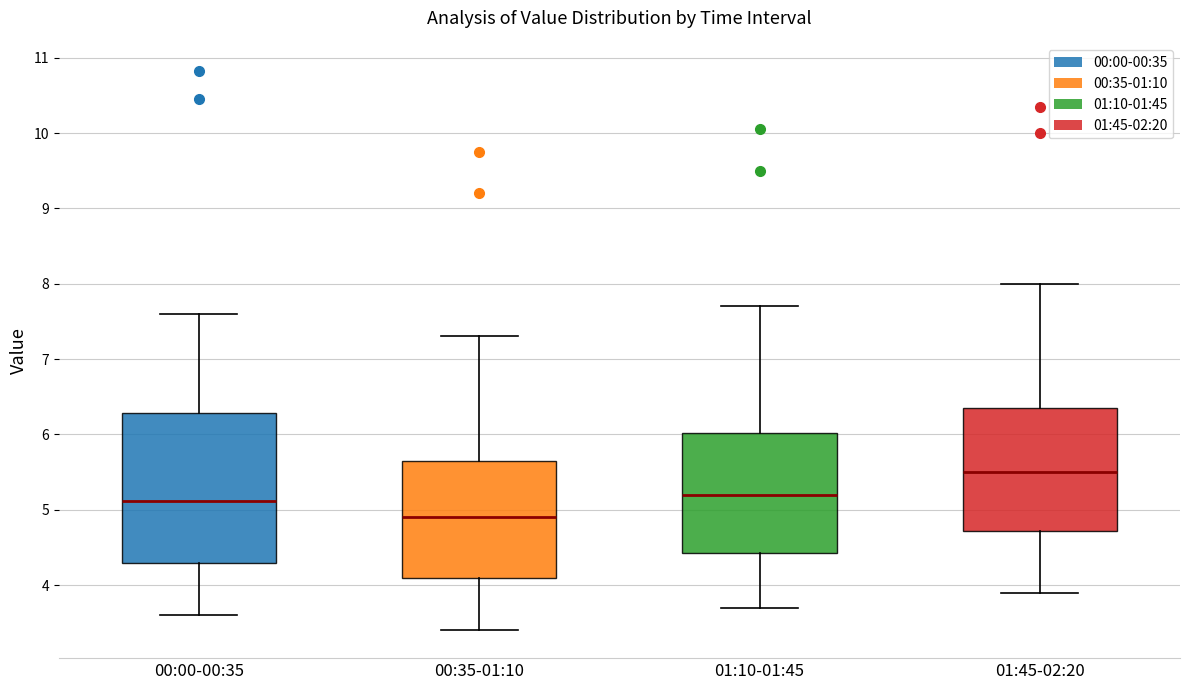

Reading left to right, read every box against the y-axis: the position of its median line, the range the box covers, and the ends of its whiskers. The values are not printed on the chart, so give them approximately, as read against the axis.

00:00-00:35: median 5.1, box 4.3 to 6.3, whiskers 3.6 to 7.6
00:35-01:10: median 4.9, box 4.1 to 5.7, whiskers 3.4 to 7.3
01:10-01:45: median 5.2, box 4.4 to 6.0, whiskers 3.7 to 7.7
01:45-02:20: median 5.5, box 4.7 to 6.3, whiskers 3.9 to 8.0